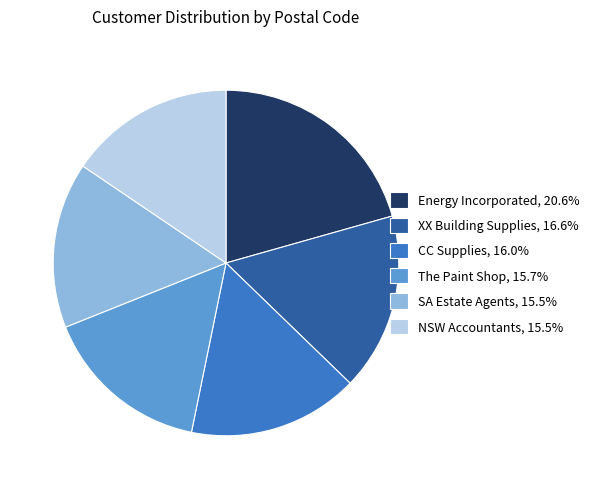

What is the ratio of the value at XX Building Supplies, 16.6% to the value at The Paint Shop, 15.7%?

1.1